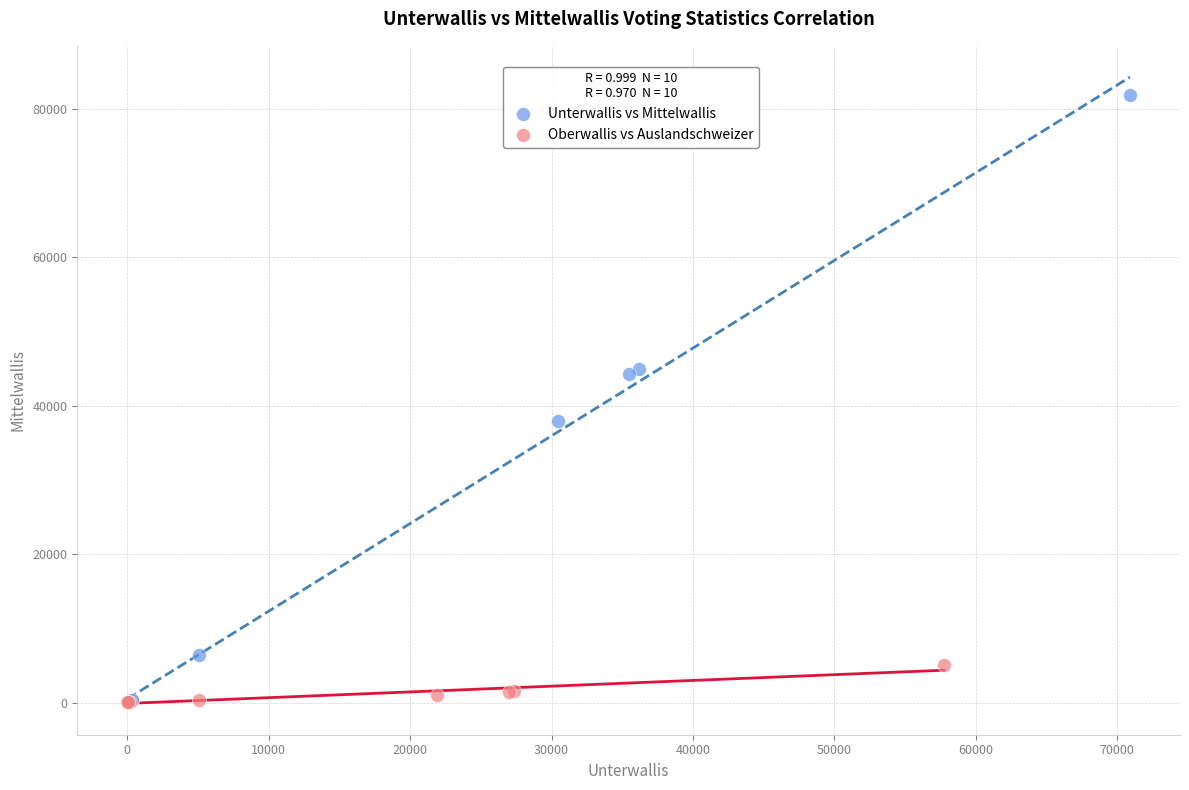

What are all the series names shown in the legend?

Unterwallis vs Mittelwallis, Oberwallis vs Auslandschweizer